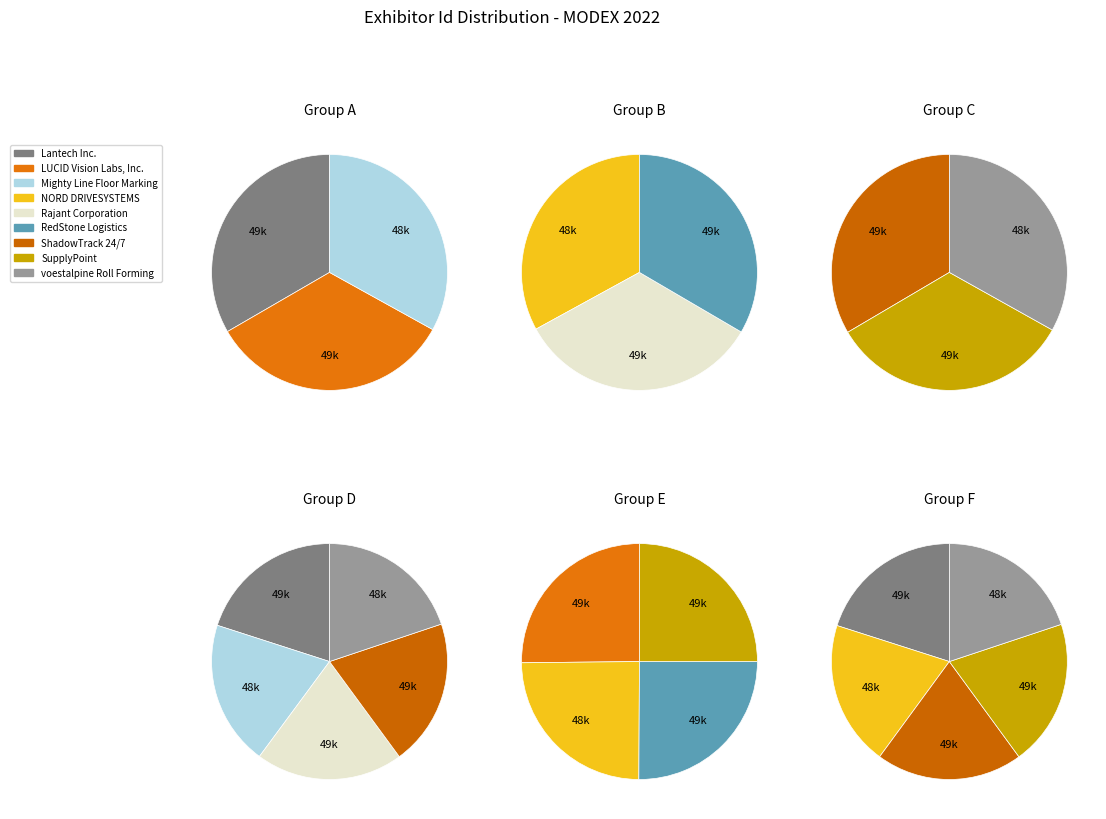

Which category has the smallest portion of the pie?

NORD DRIVESYSTEMS